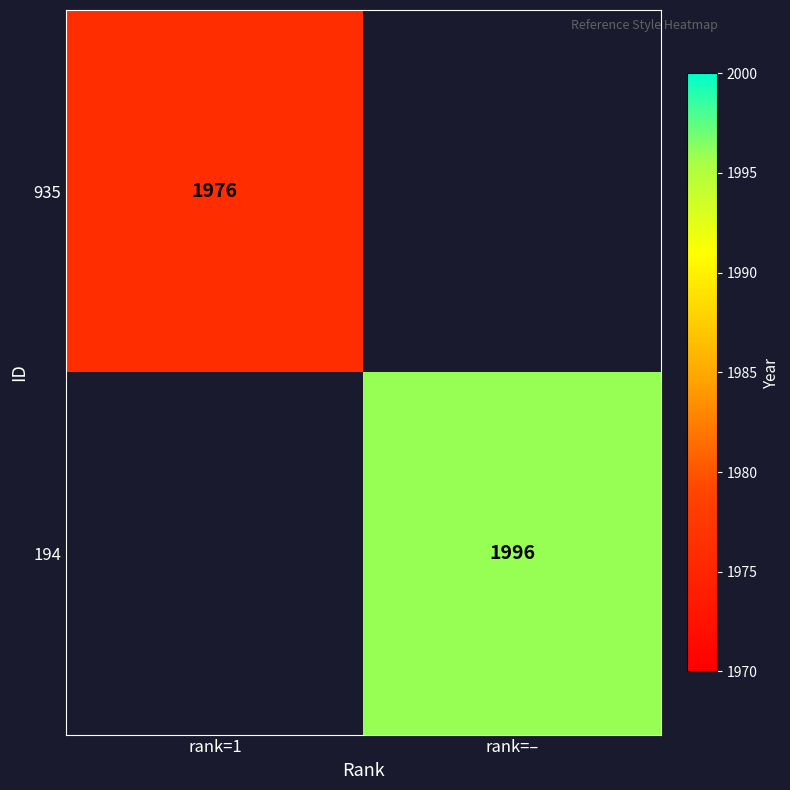

Is the value of 194 at rank=– greater than the value of 935 at rank=1?

Yes